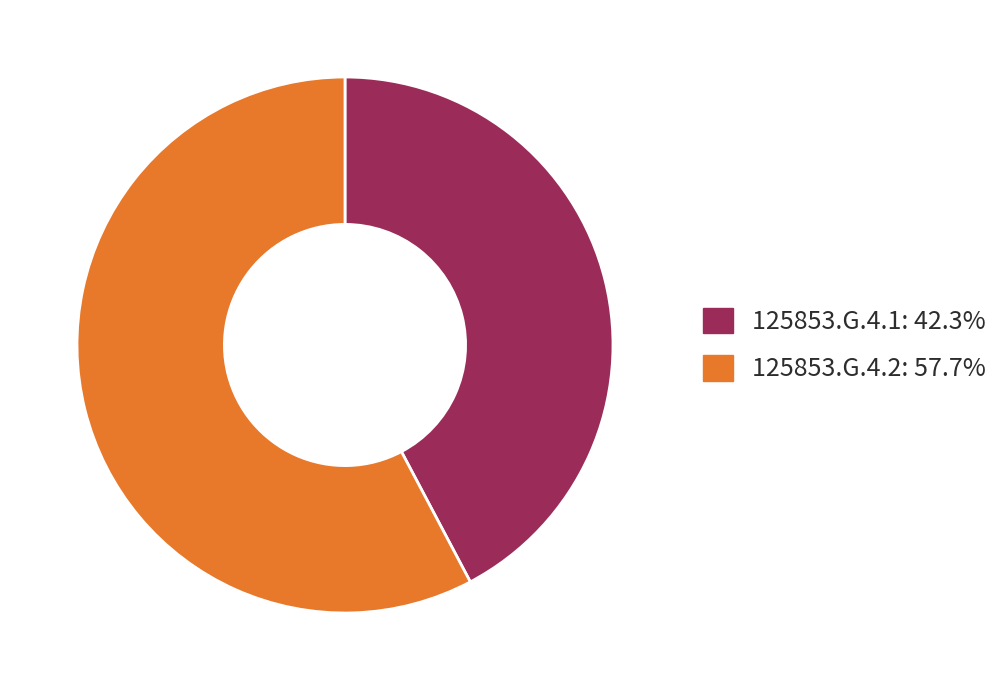

What is the majority slice?

125853.G.4.2